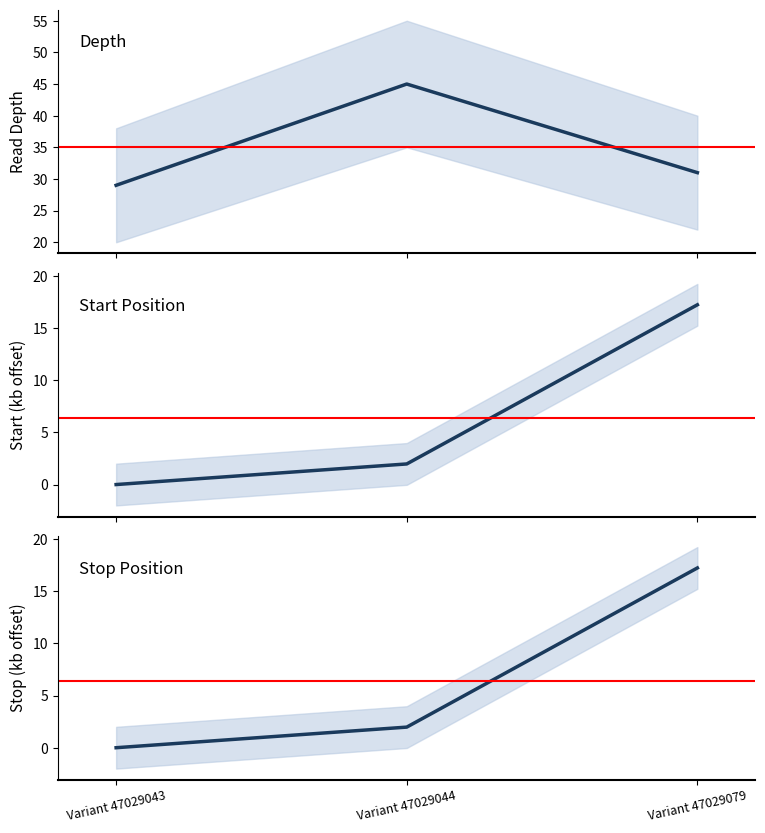

Reading left to right, extract all data points from this chart.

depth: Variant 47029043=29.0	Variant 47029044=45.0	Variant 47029079=31.0
start: Variant 47029043=0.0	Variant 47029044=2.0	Variant 47029079=17.2
stop: Variant 47029043=0.0	Variant 47029044=2.0	Variant 47029079=17.2